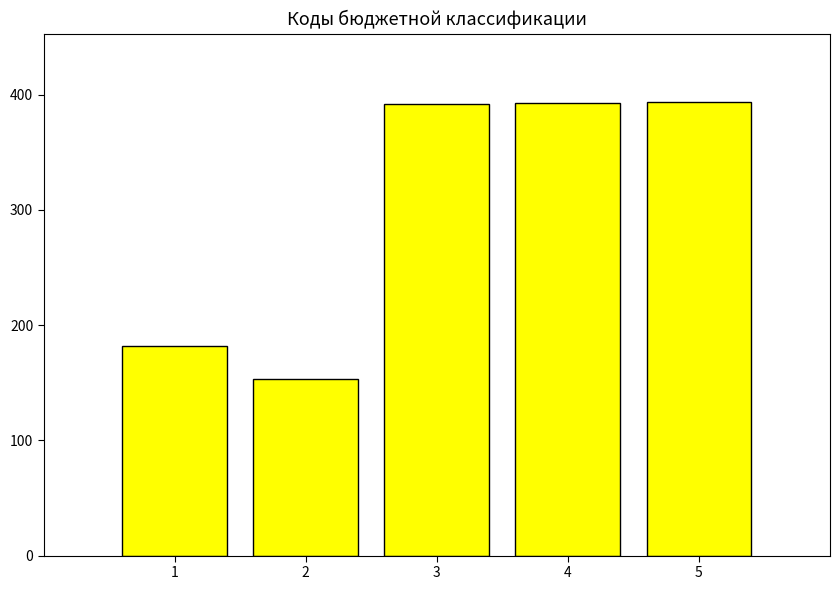

The value at 3 is 85. True or false?

False